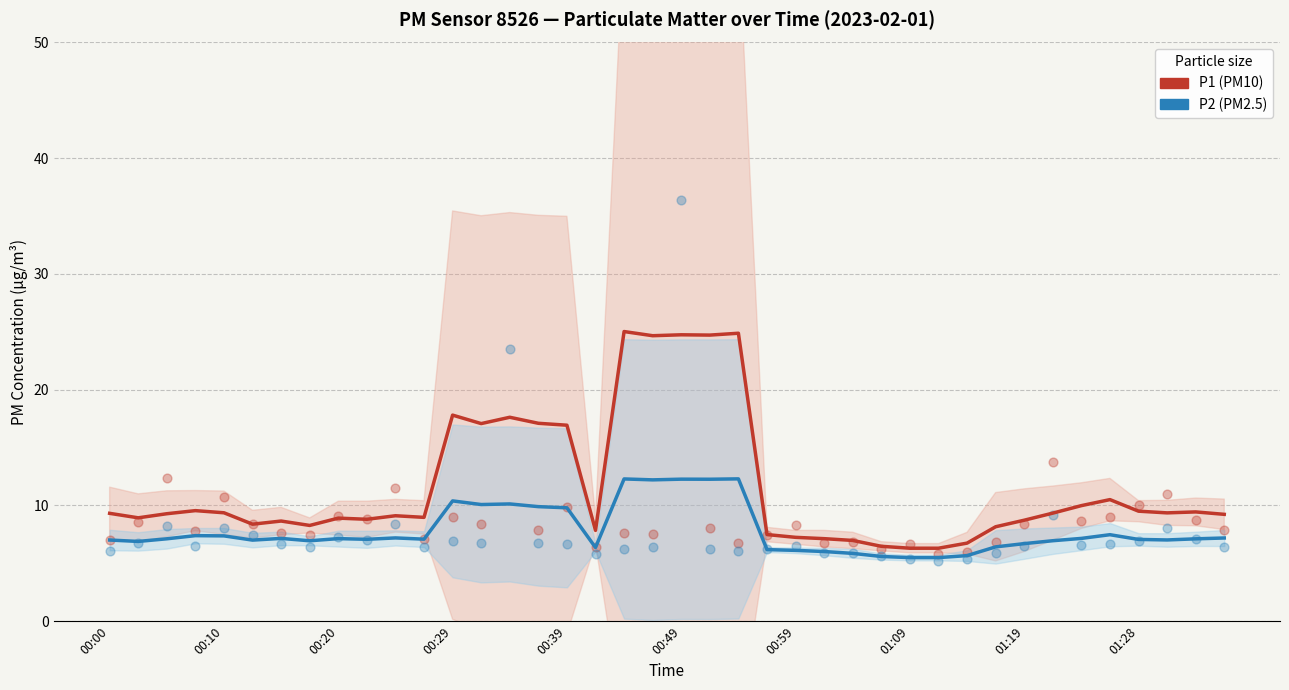

Which series has the largest total across all categories?

P1